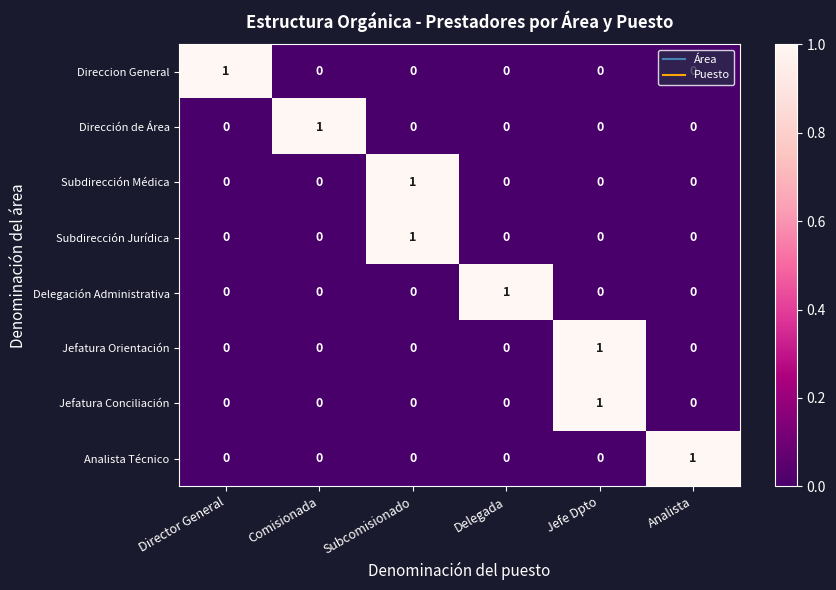

The Subdirección Médica series shows 0 at Delegada. True or false?

True